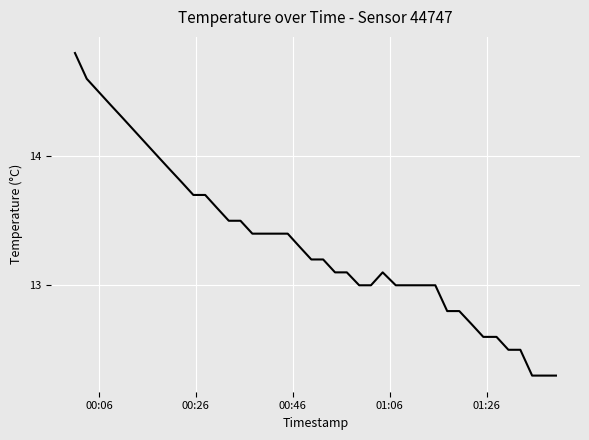

What is the smallest value displayed?

12.3